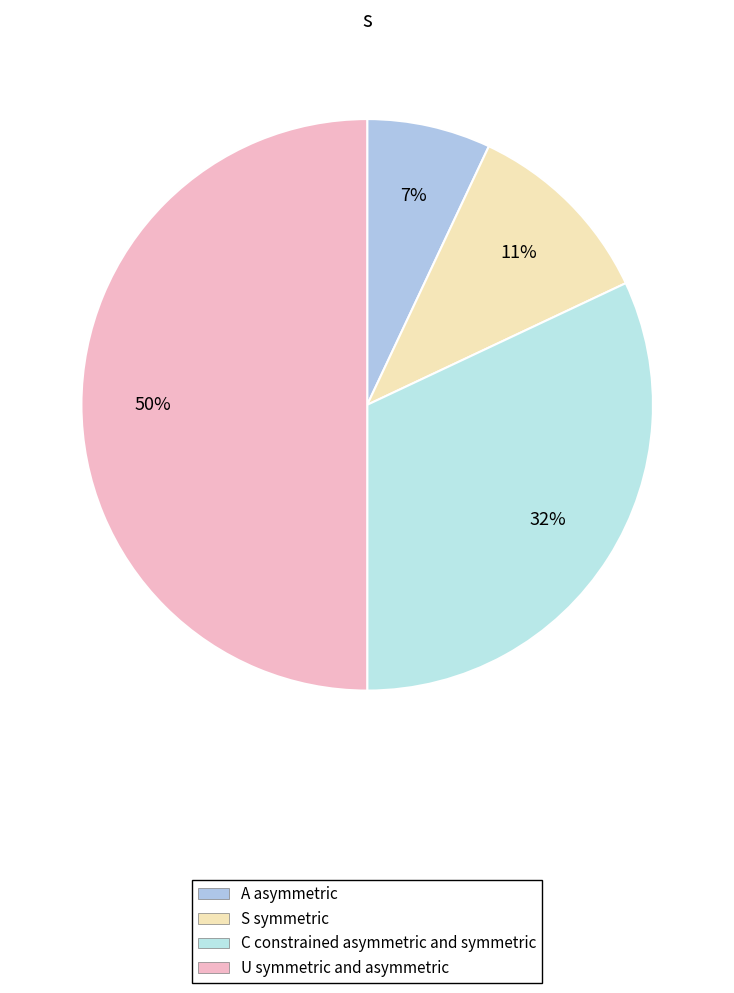

Rank the categories by value from highest to lowest.

U symmetric and asymmetric, C constrained asymmetric and symmetric, S symmetric, A asymmetric